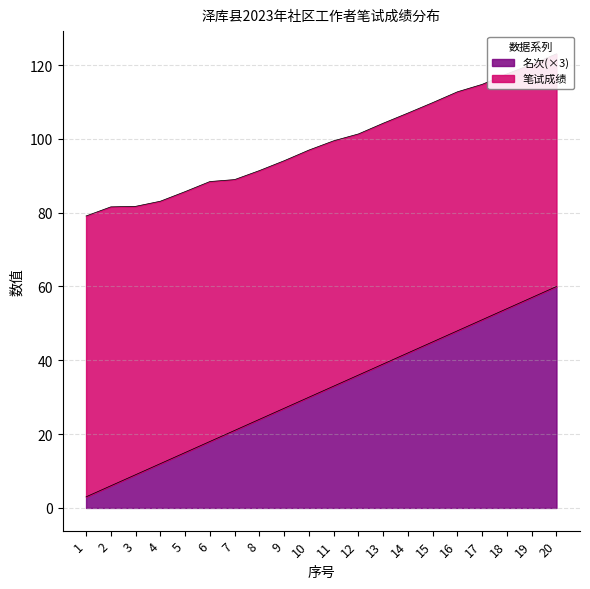

What is the value of the 5th point from the left?

15